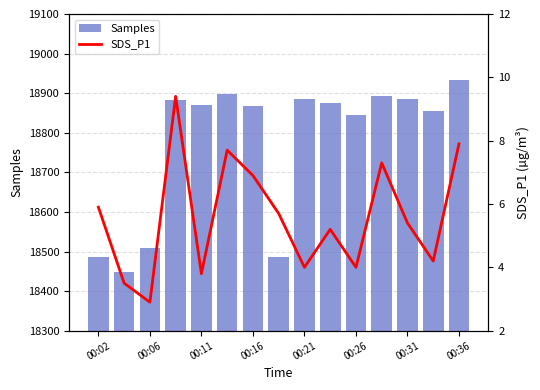

What is the average value of the Samples series?

18775